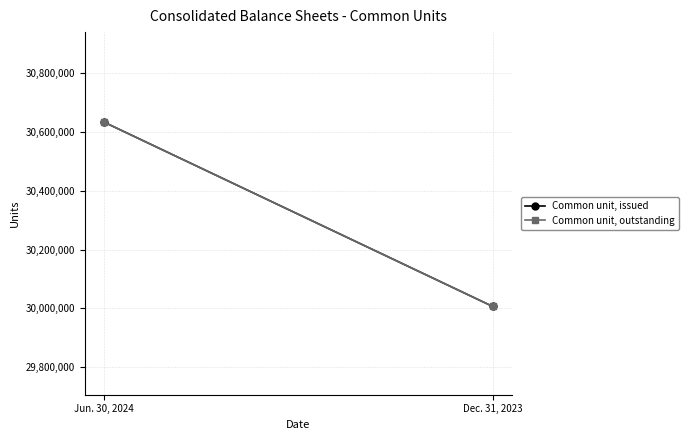

What is the sum of all Common unit, outstanding values?

60640060